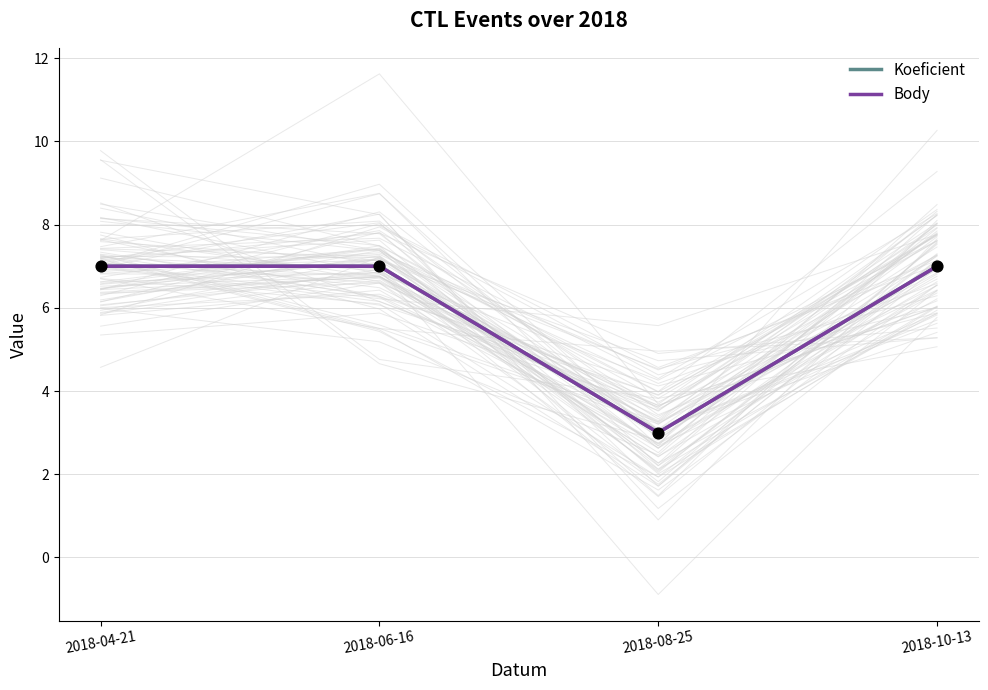

Is the value of Koeficient at 2018-04-21 greater than the value of Body at 2018-04-21?

No